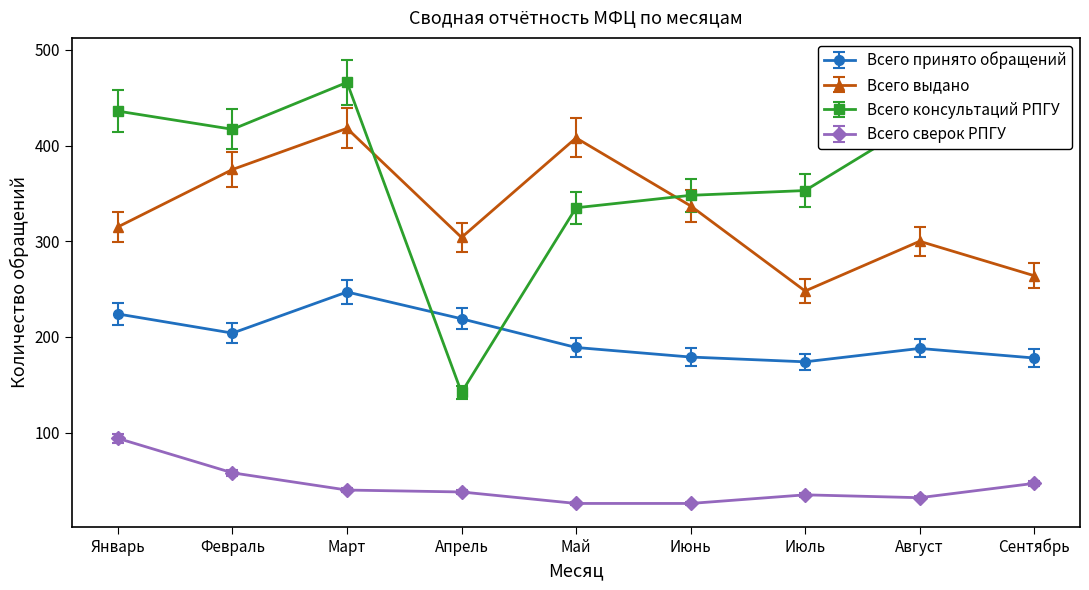

True or false: Всего сверок РПГУ and Всего принято обращений intersect in this chart.

False